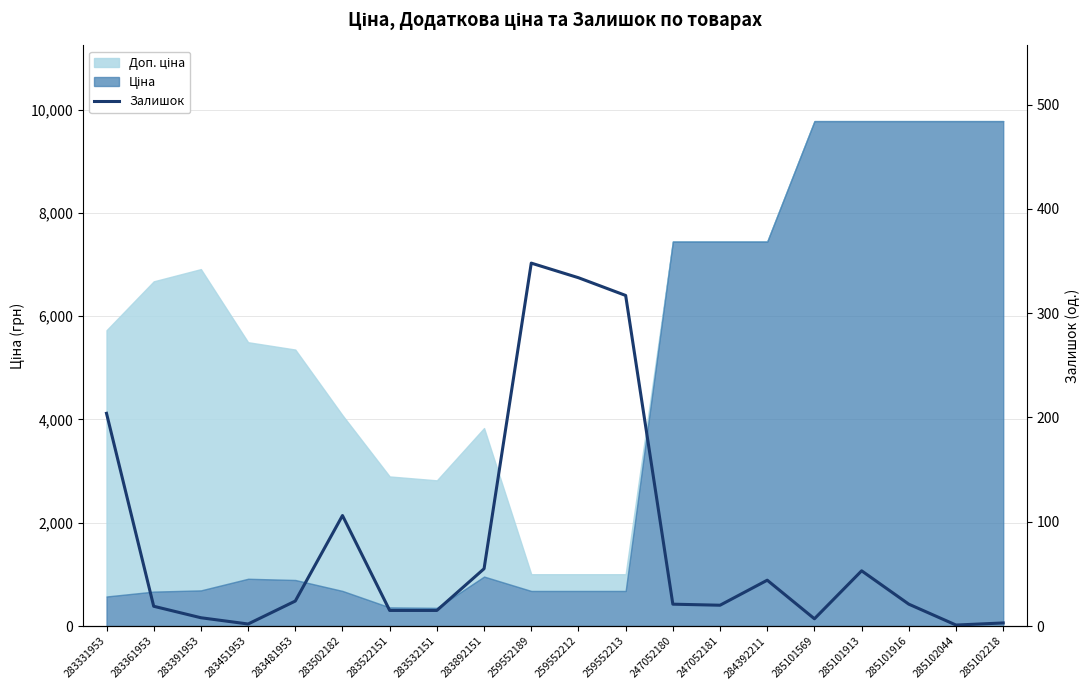

What is the change in value from 283892151 to 247052180?

-34